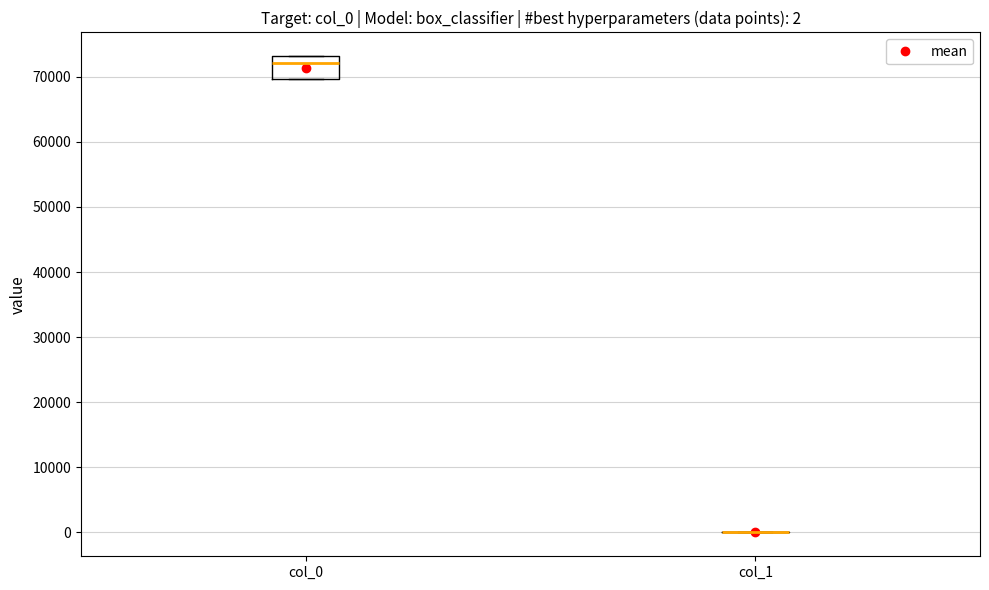

Comparing the boxes themselves (not the whiskers), which one is the tallest?

col_0